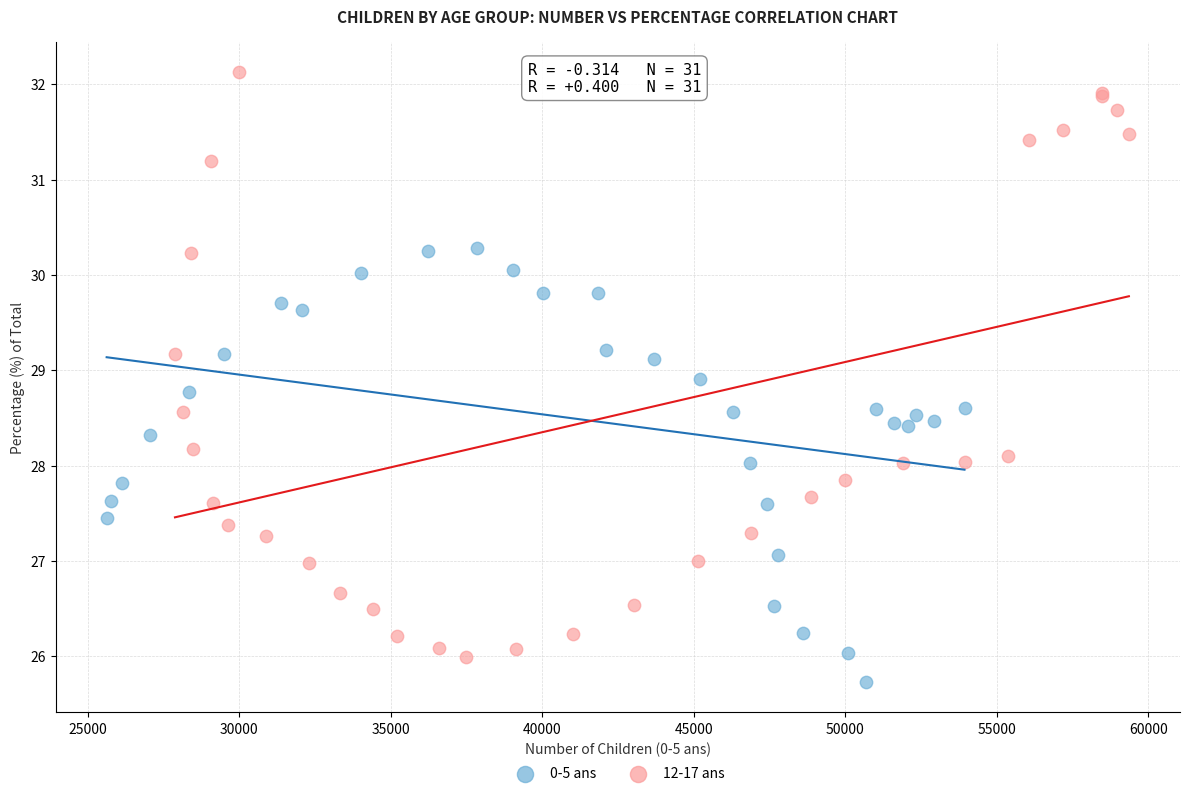

Which series has the largest Y range (max minus min)?

12-17 ans